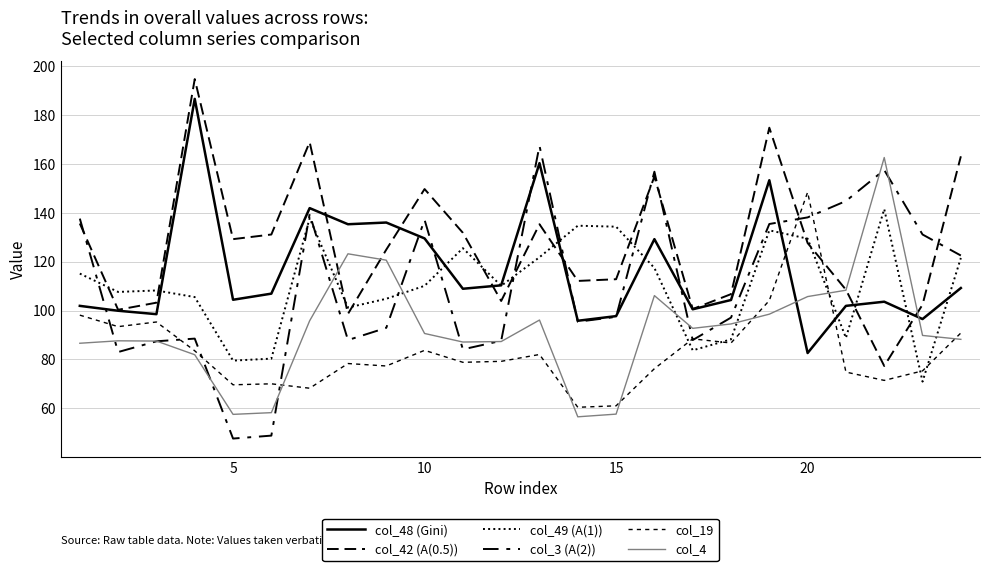

Is this an area chart (filled region under the line)?

No